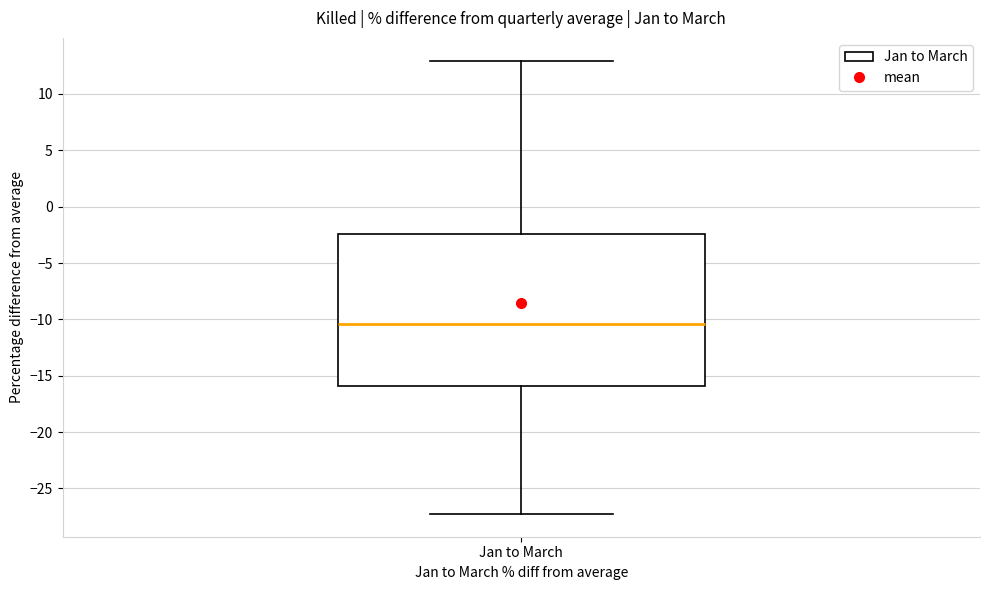

Read this box plot against the y-axis: the position of the median line, the range covered by the box, and the ends of both whiskers. The values are not printed on the chart, so give them approximately, as read against the axis.

median -10.5, box -16.0 to -2.5, whiskers -27.5 to 13.0